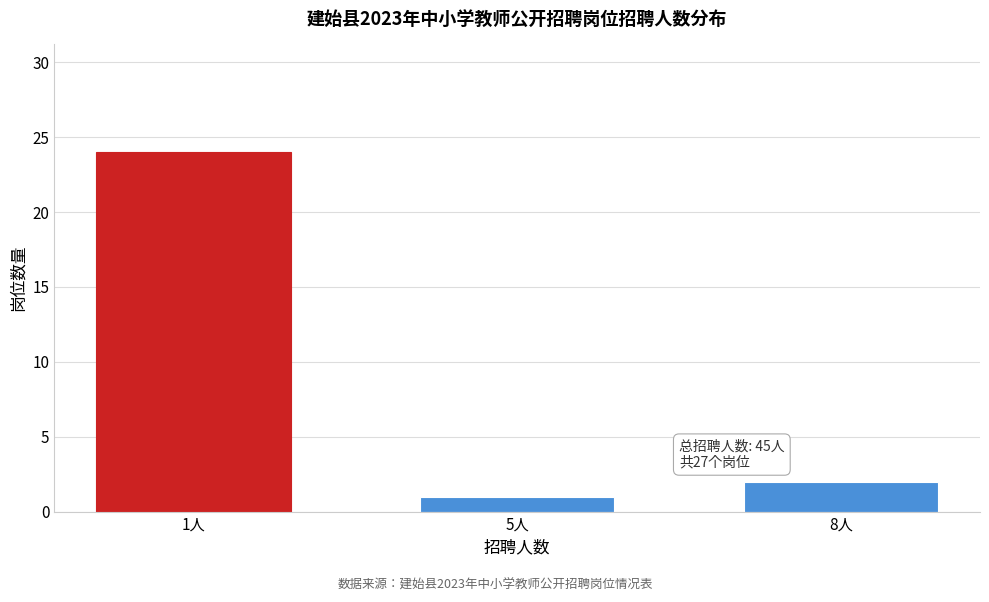

Reading left to right, extract all data points from this chart.

1人=24	5人=1	8人=2